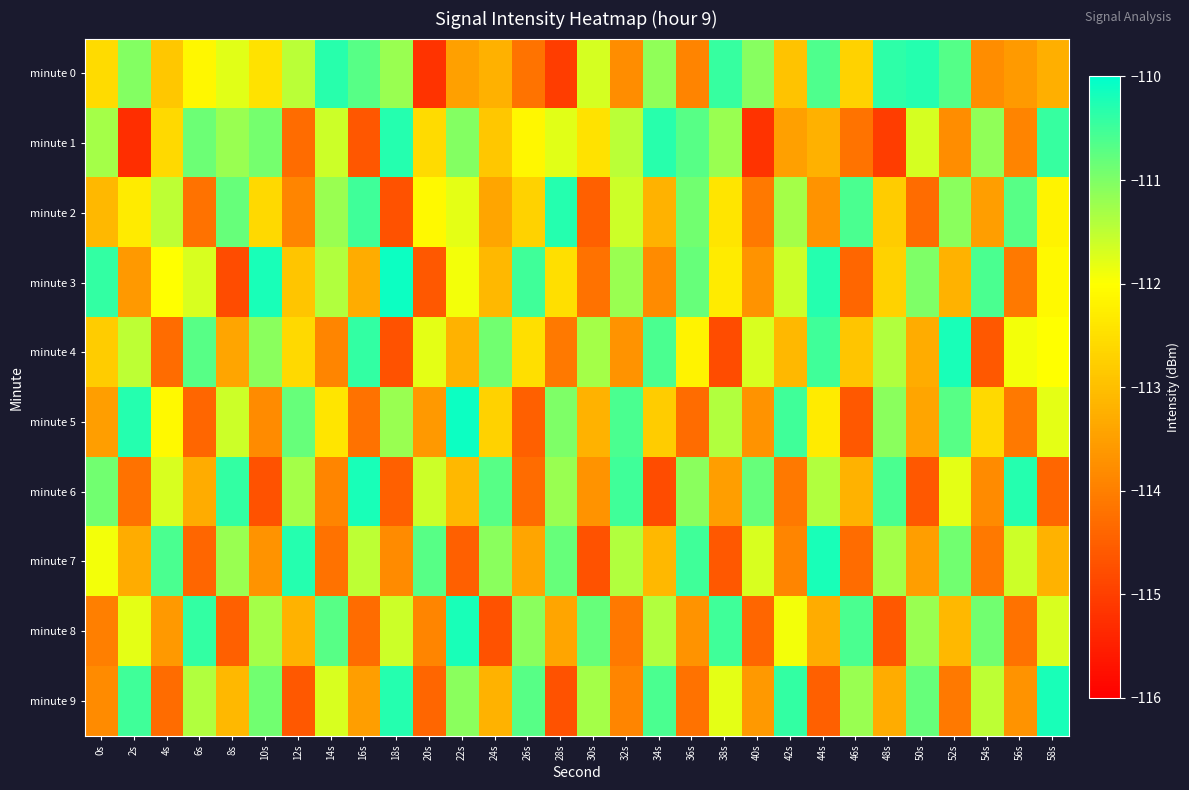

What is the spread (max minus min) of values at 58s?

4.2